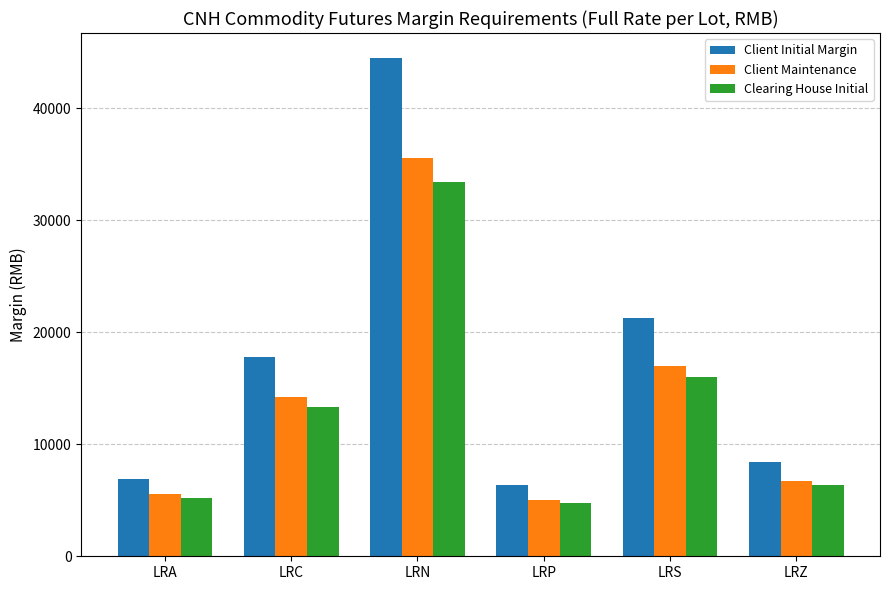

Between LRS and LRZ, which series saw the biggest shift?

Client Initial Margin